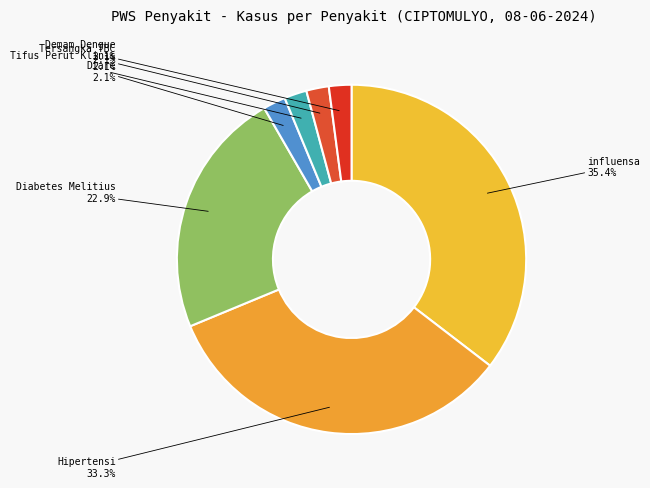

Which has a higher value, influensa or Tersangka TBC?

influensa